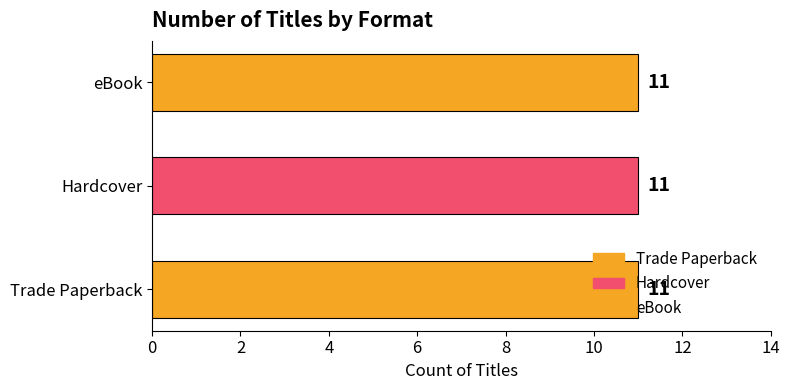

At 9, list the series in order from largest to smallest.

Trade Paperback, Hardcover, eBook